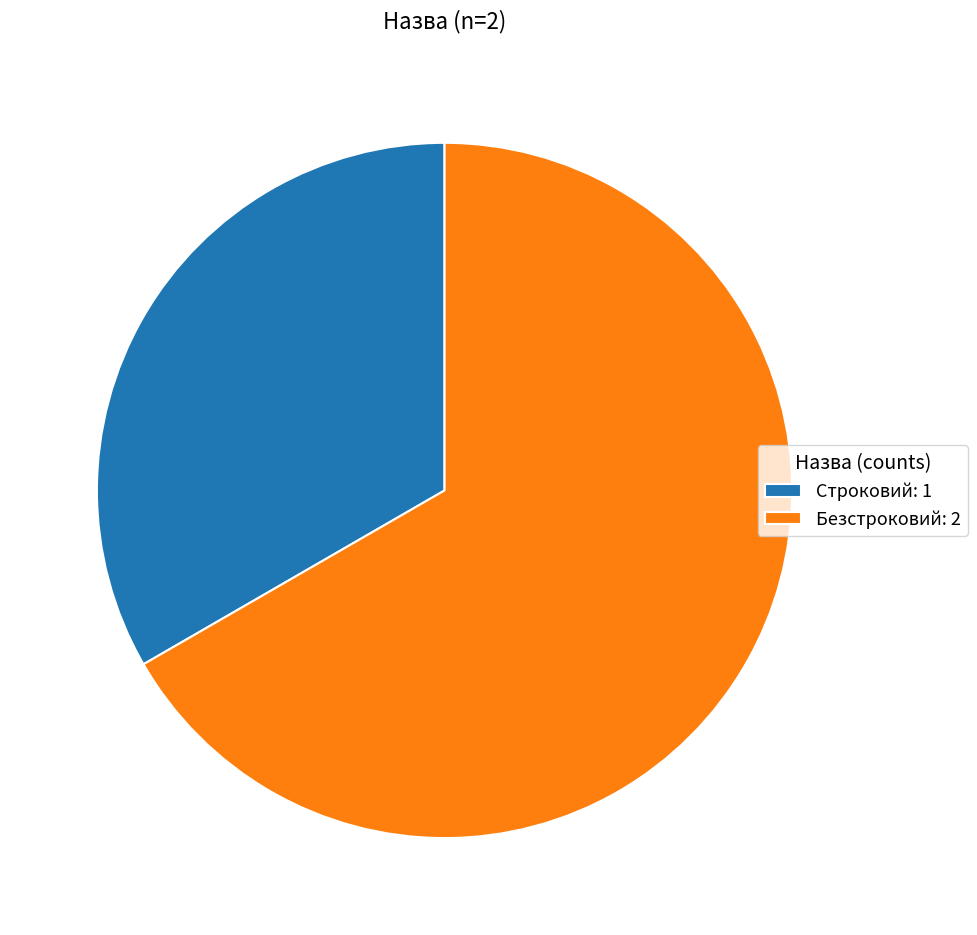

True or false: Безстроковий: 2 accounts for 54% of the total.

False